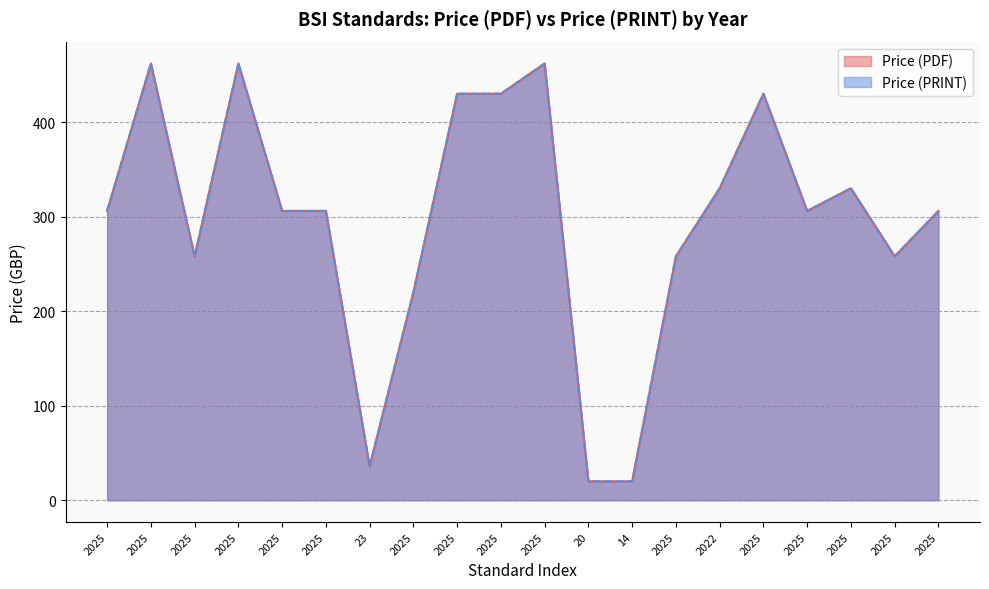

What are all the series names shown in the legend?

Price (PDF), Price (PRINT)